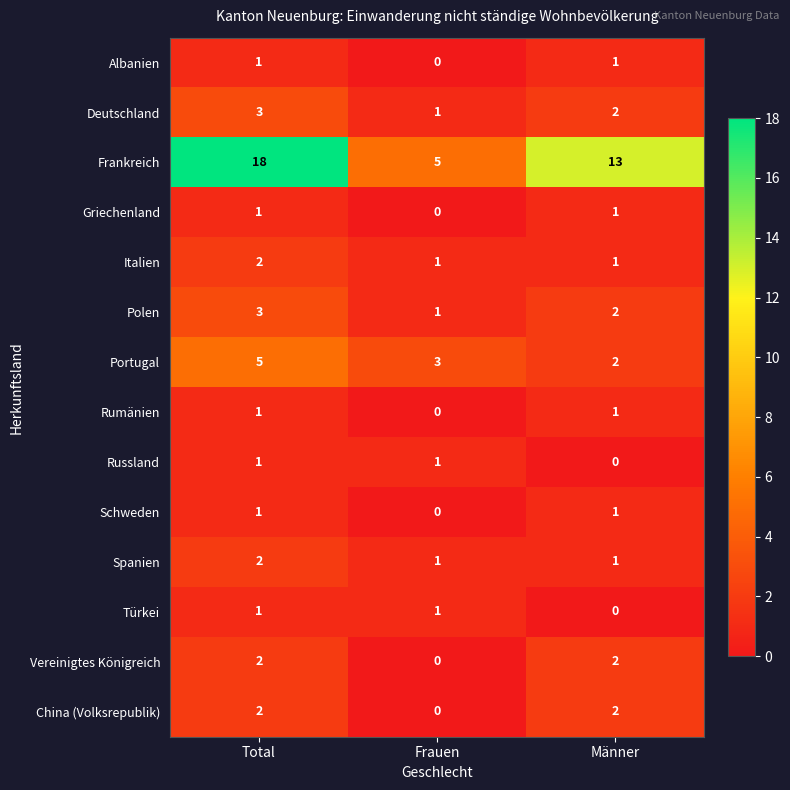

Where is Russland nearest to the value 0?

Männer